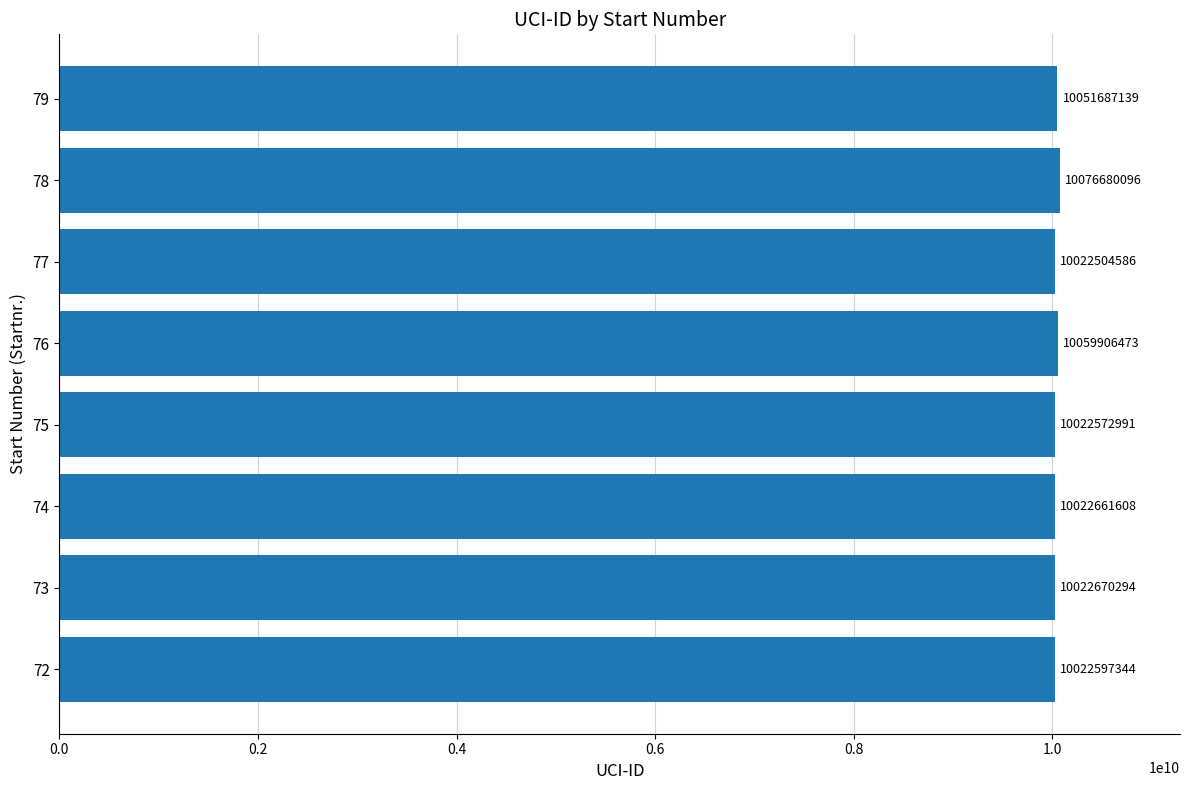

Approximately how many times larger is the value at 73 compared to 76?

1.0